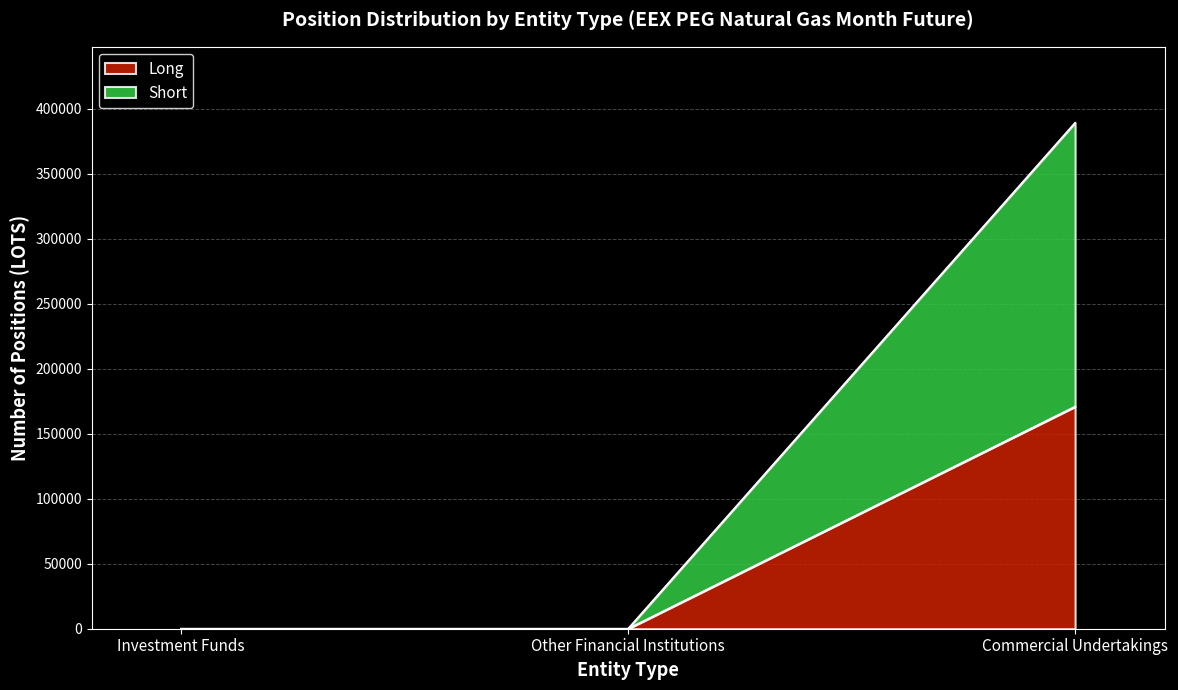

List the labels in order of Long value, largest first.

Commercial Undertakings, Investment Funds, Other Financial Institutions